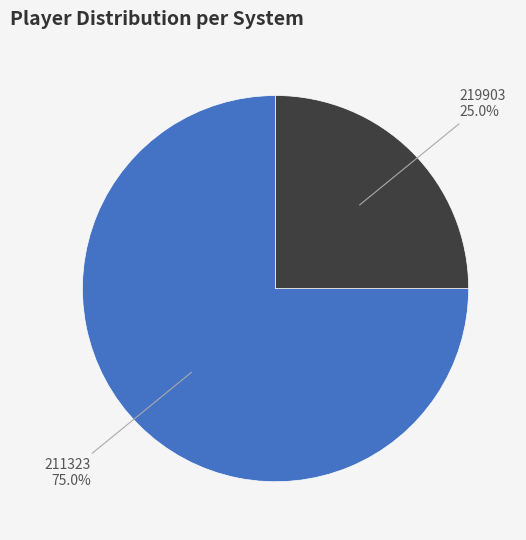

Combined, do 211323 and 219903 account for over 50%?

Yes